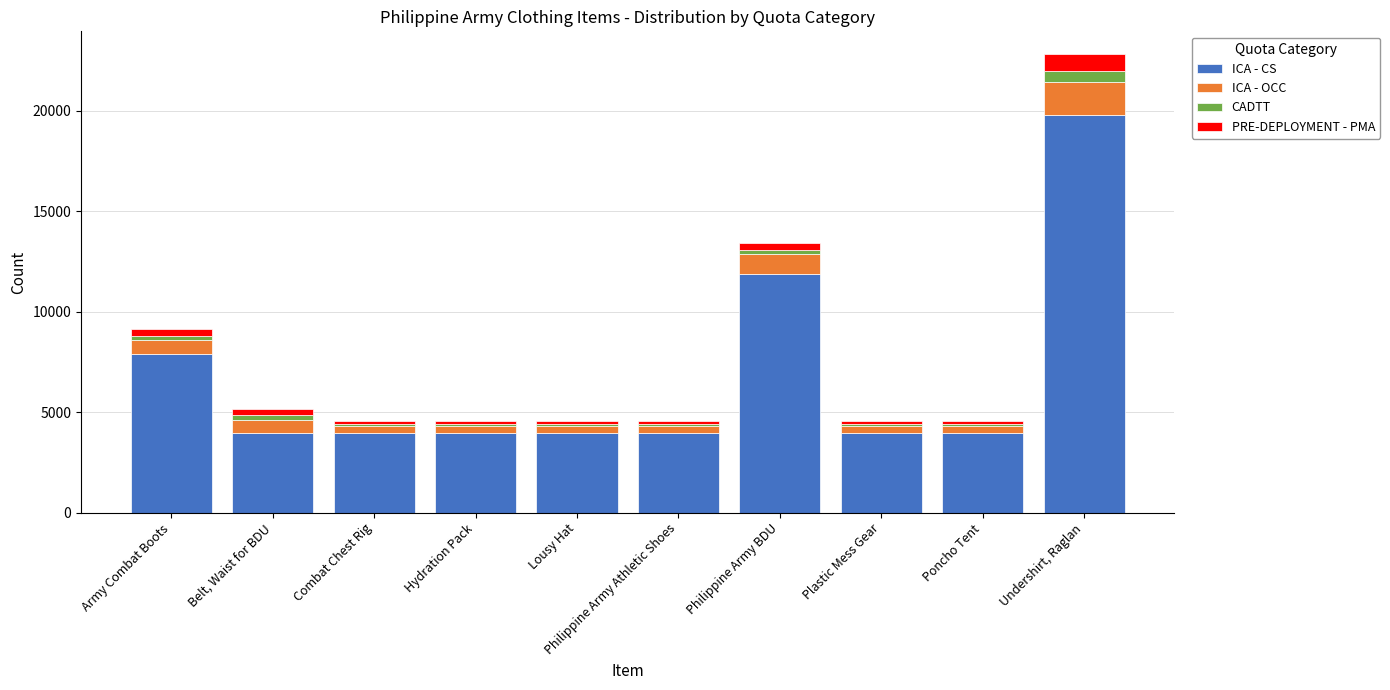

Does the chart contain any negative values?

No